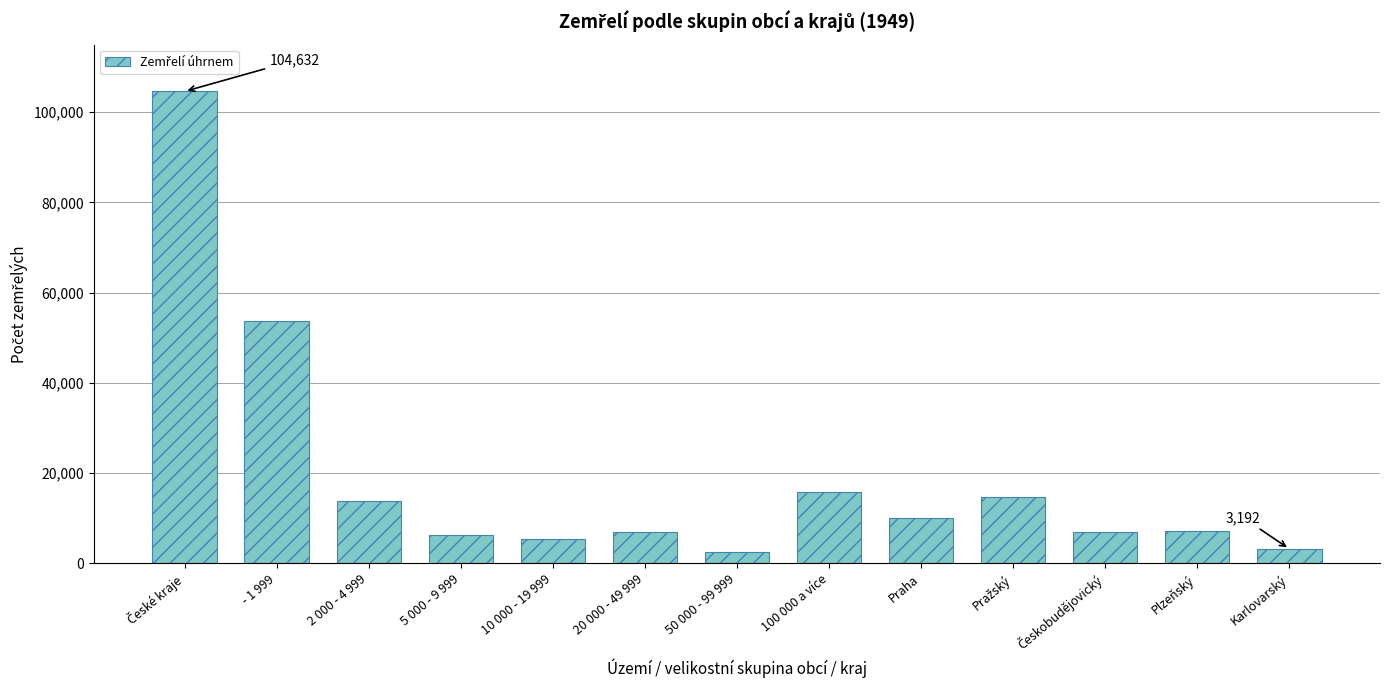

Between Praha and 50 000 - 99 999, which is larger?

Praha